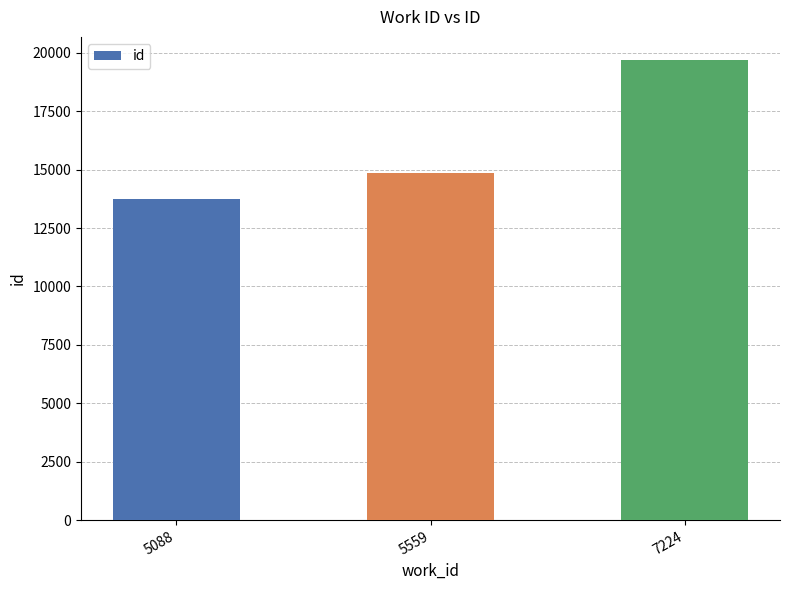

Reading left to right, extract all data points from this chart.

13740	14852	19698